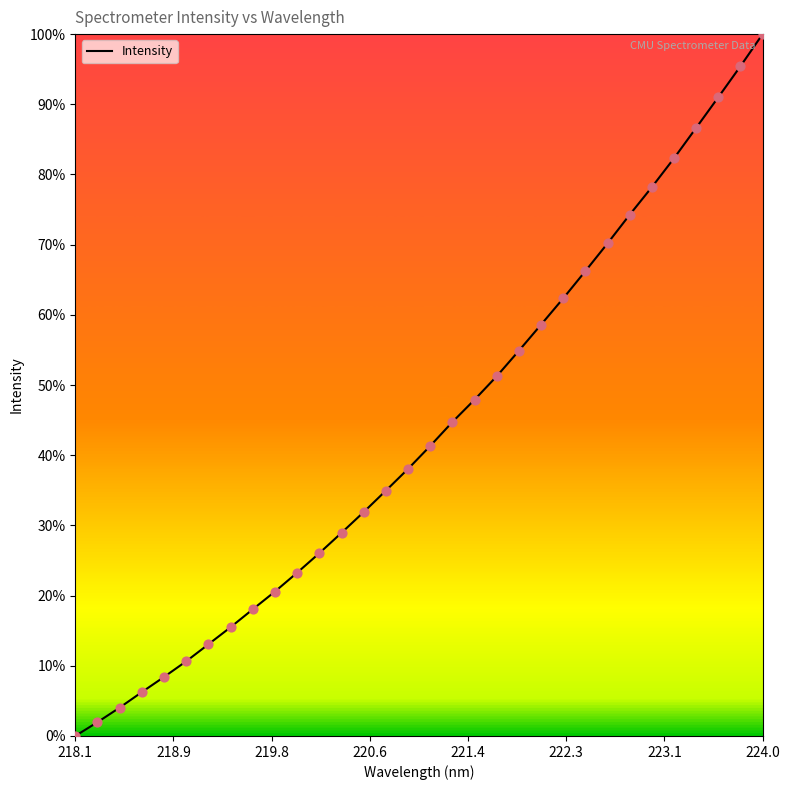

Is this an area chart (filled region under the line)?

No